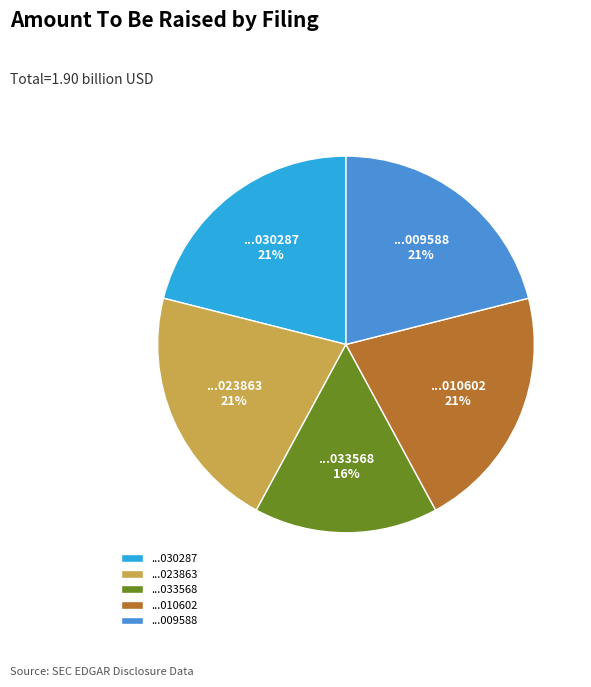

The ...010602 slice represents 32% of the pie. True or false?

False